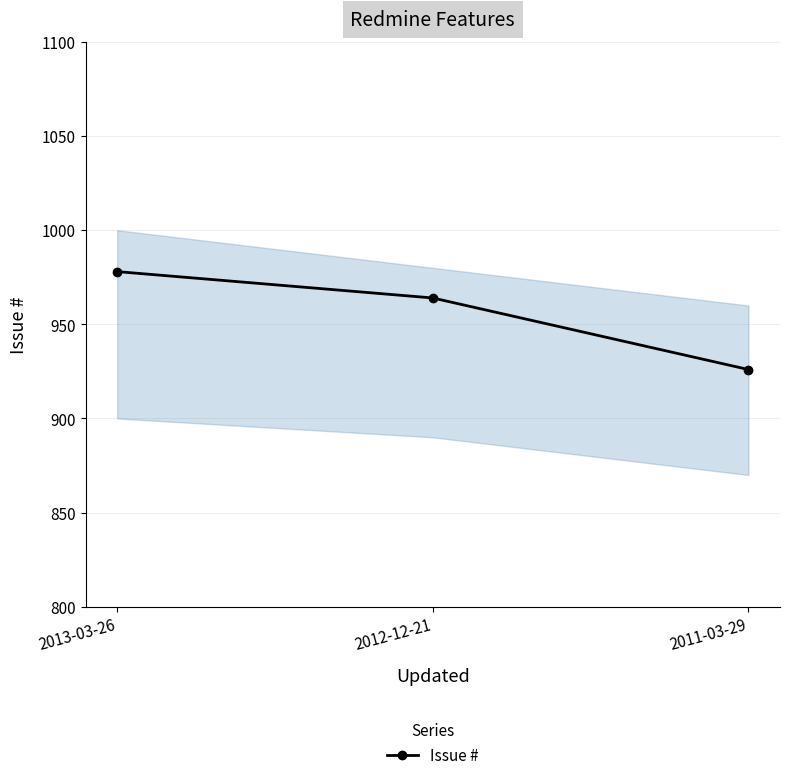

Is this an area chart (filled region under the line)?

No